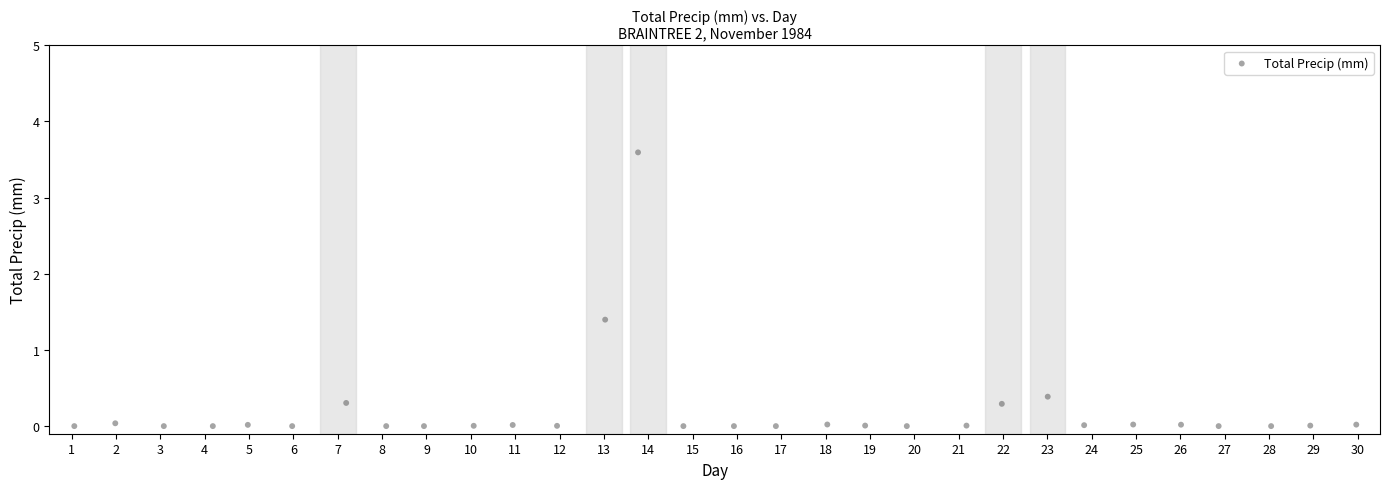

What Y value in the scatter plot is closest to 1?

1.4